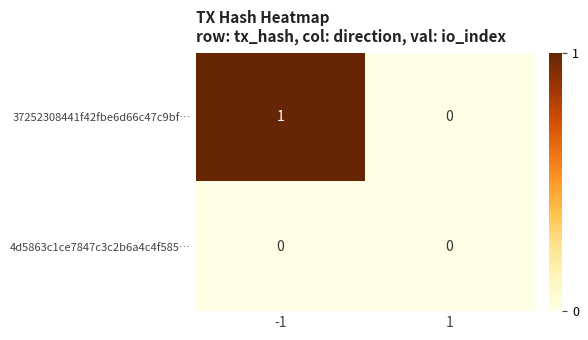

List the series in order of their peak value, lowest first.

4d5863c1ce7847c3c2b6a4c4f585…, 37252308441f42fbe6d66c47c9bf…